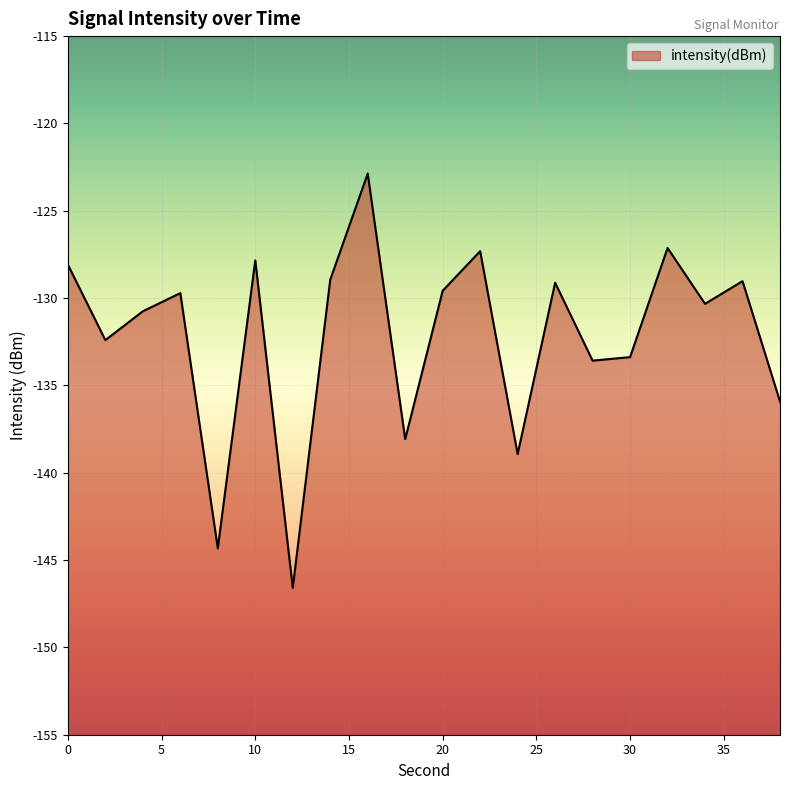

What is the greatest value displayed?

-122.9